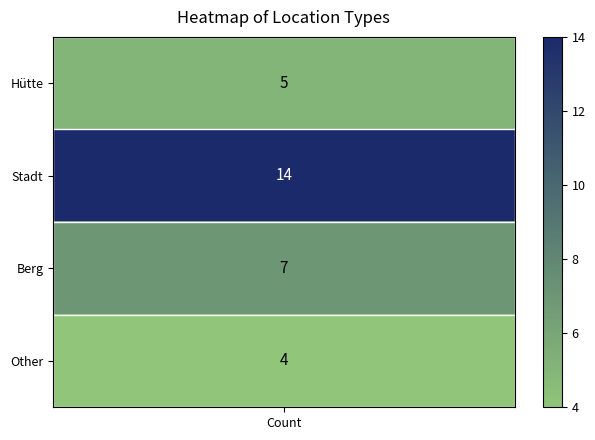

Is it true that Other equals 7 at 3?

False